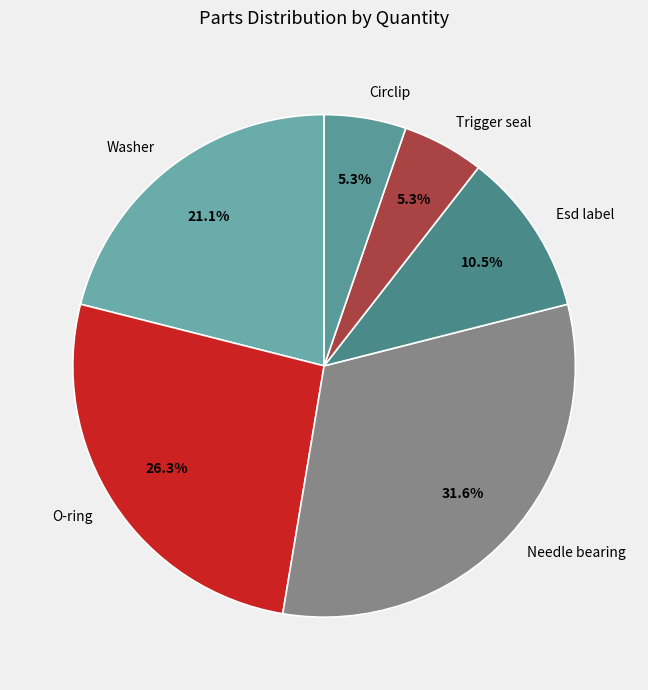

What percentage do O-ring and Trigger seal together represent?

31.6%